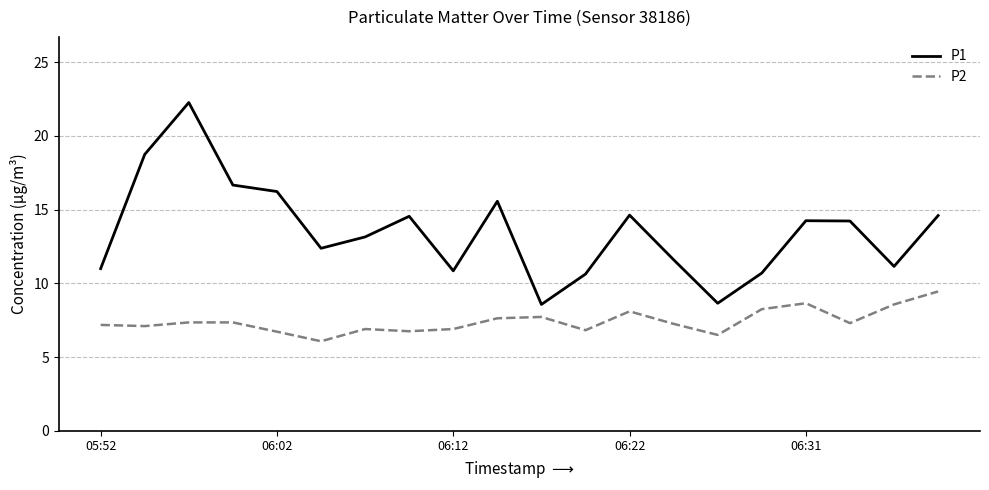

Which series has the largest total across all categories?

P1